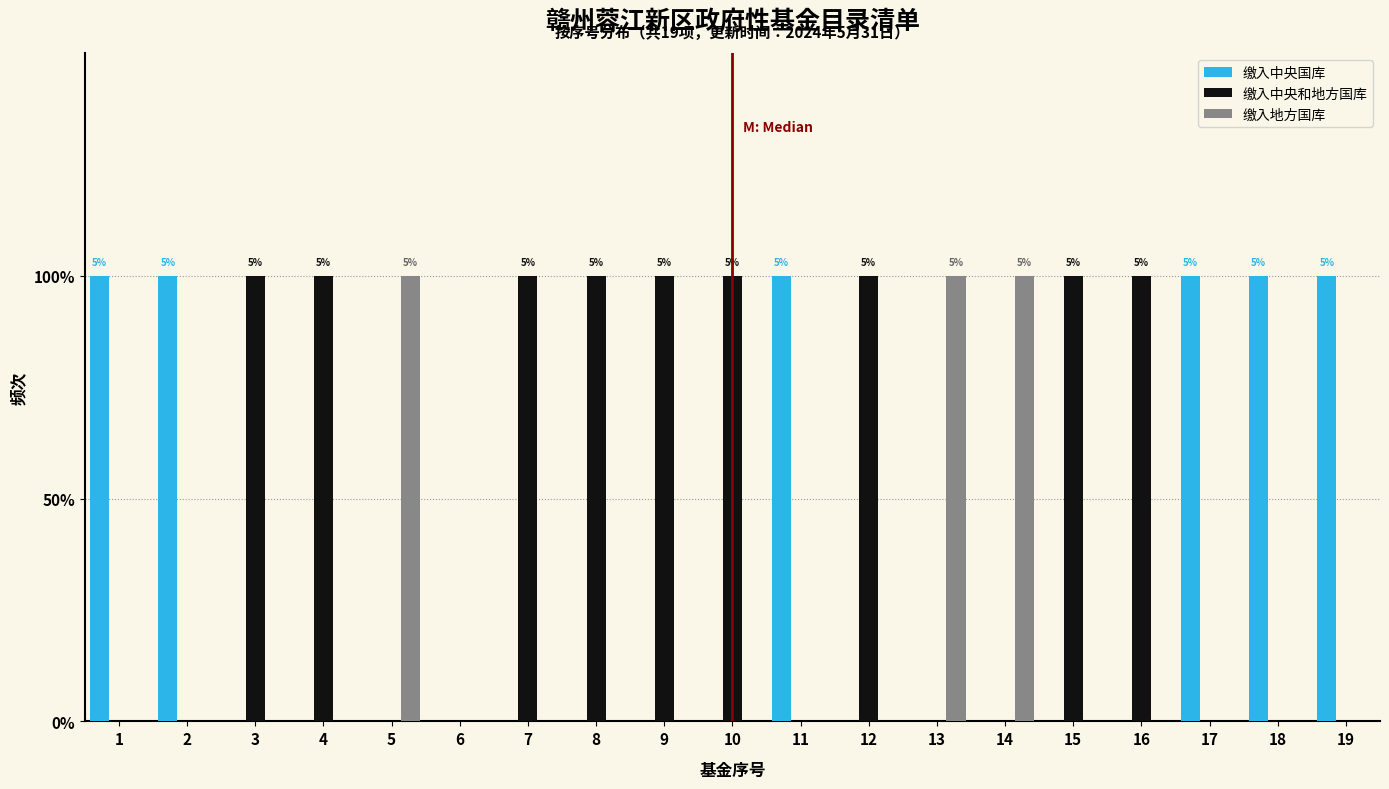

Does the chart contain stacked bars?

No